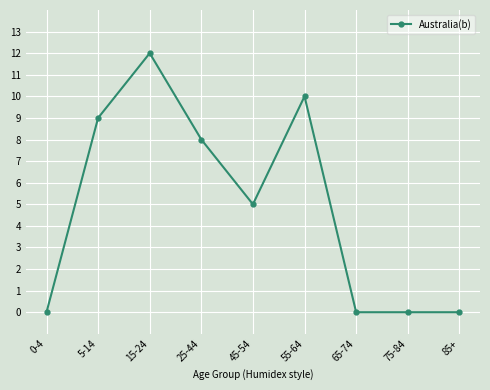

The value at 75-84 is -6. True or false?

False